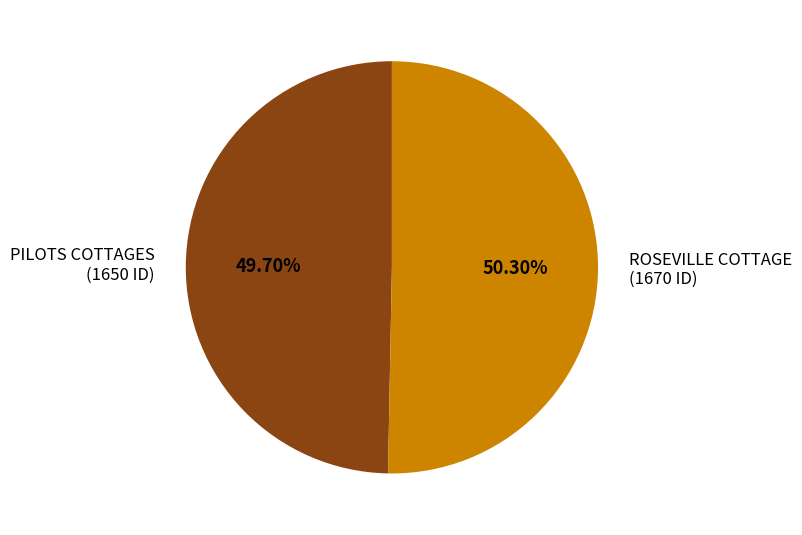

What portion of the pie excludes ROSEVILLE COTTAGE?

49.7%